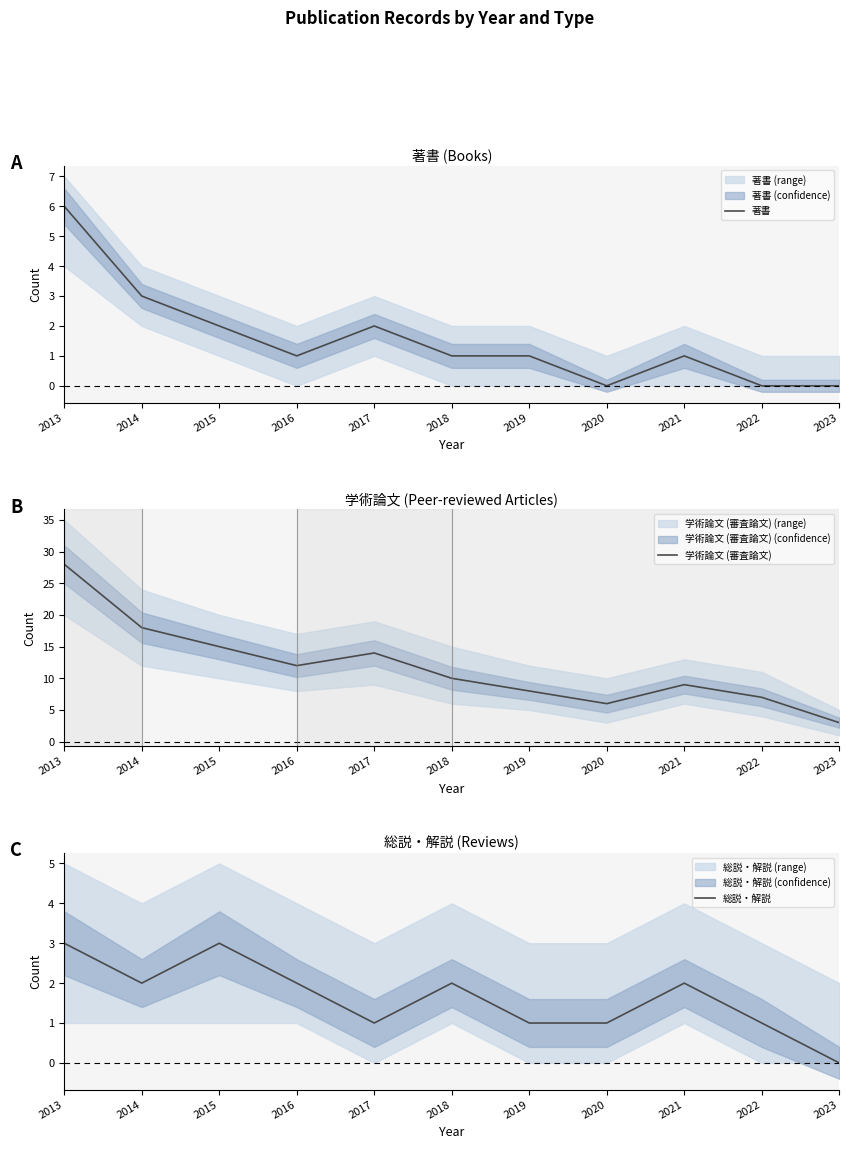

At how many categories does at least one series exceed 15?

2